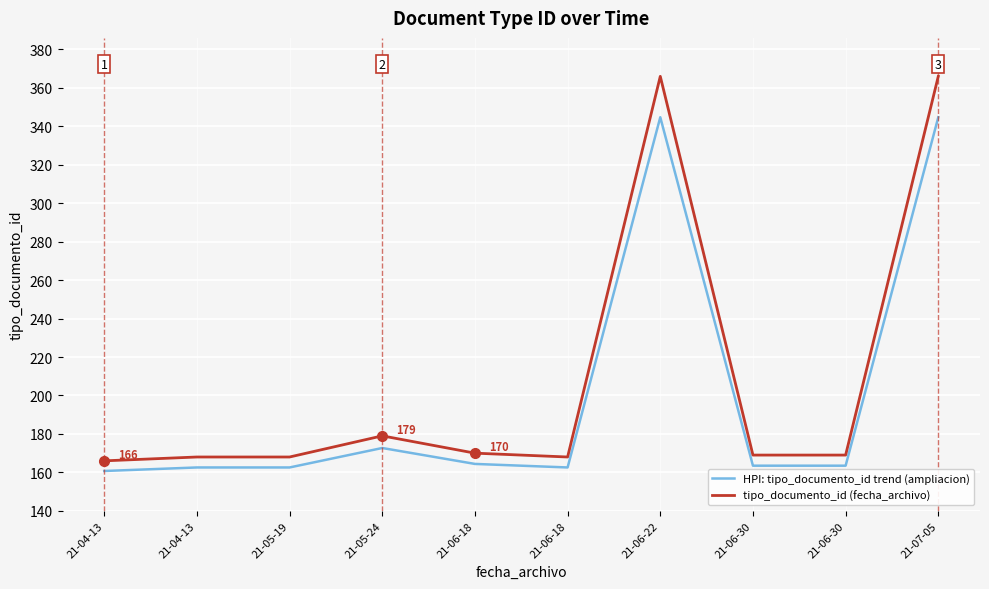

What are all the series names shown in the legend?

HPI: tipo_documento_id trend (ampliacion), tipo_documento_id (fecha_archivo)